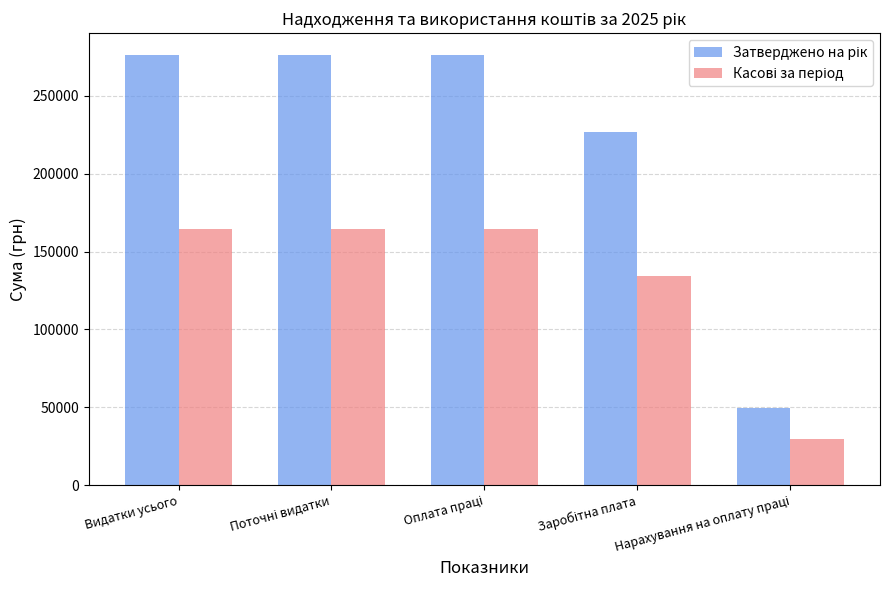

At how many categories does at least one series exceed 78959?

4